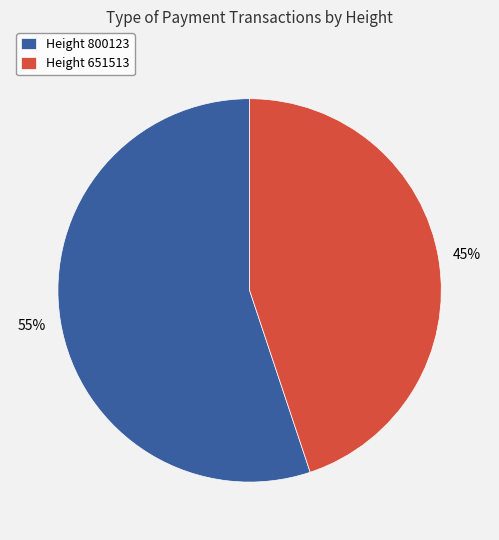

What is the ratio of the value at Height 800123 to the value at Height 651513?

1.2